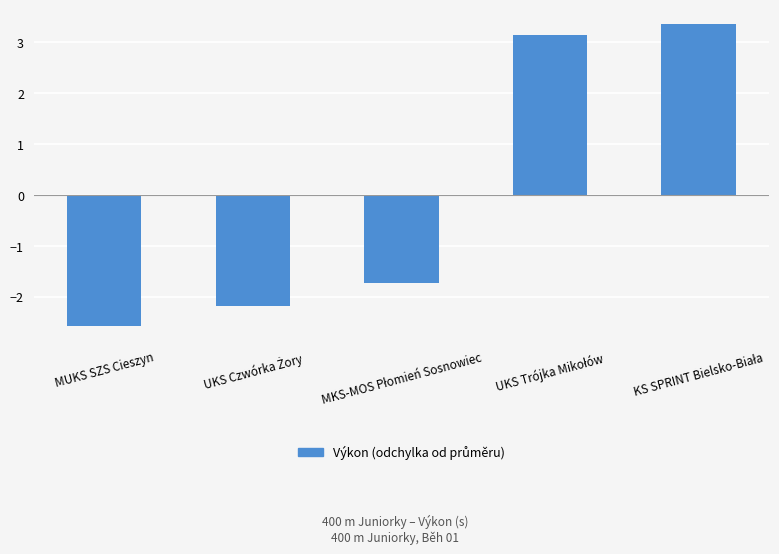

What is the difference between the maximum and minimum values?

5.9